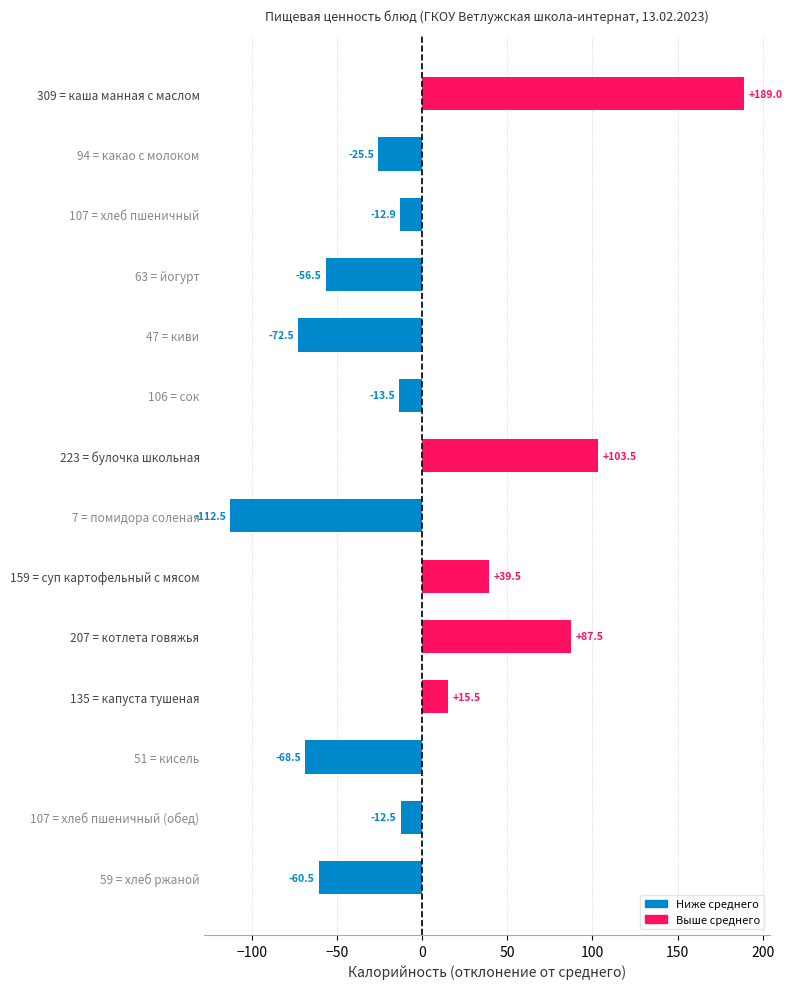

The value at 207 = котлета говяжья is 56.4. True or false?

False